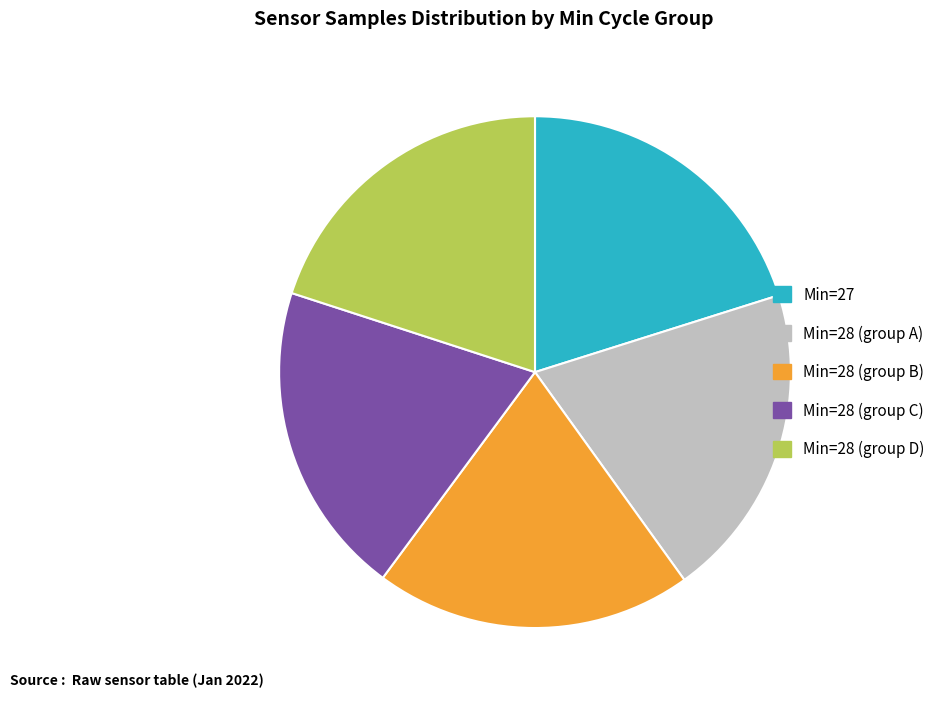

Is there any slice that represents more than half of the pie?

No